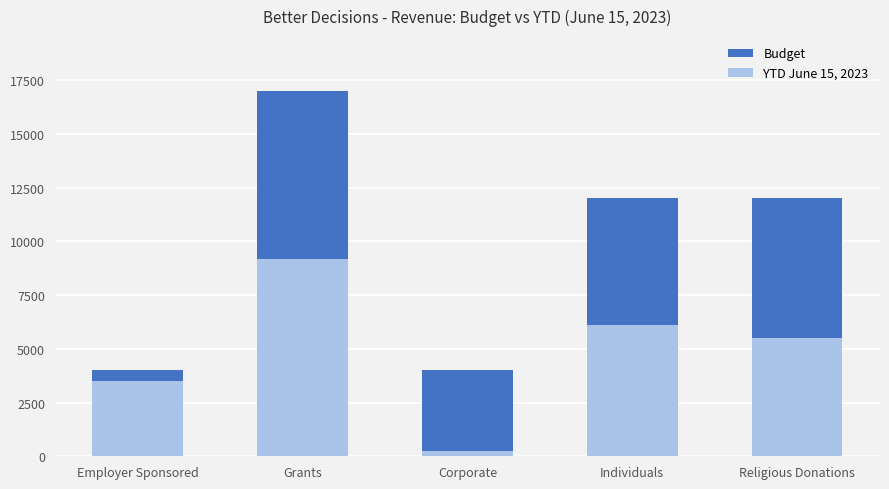

Does the chart contain any negative values?

No